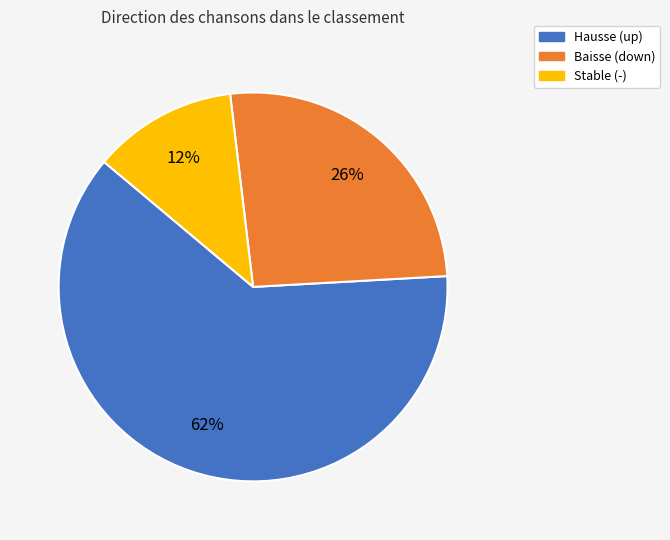

How many slices are in this pie chart?

3